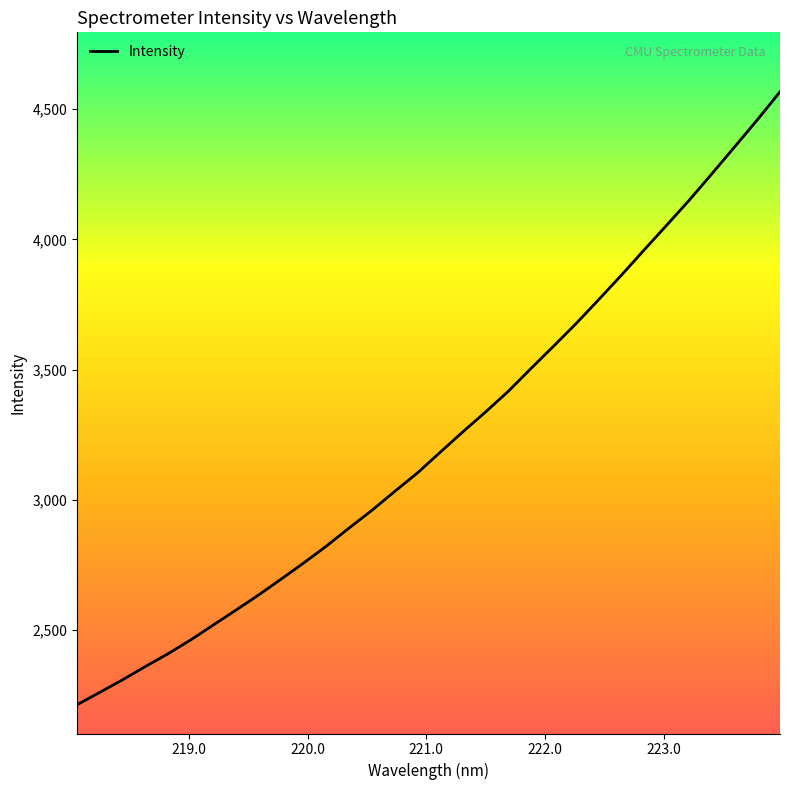

What is the minimum value shown in the chart?

2214.0